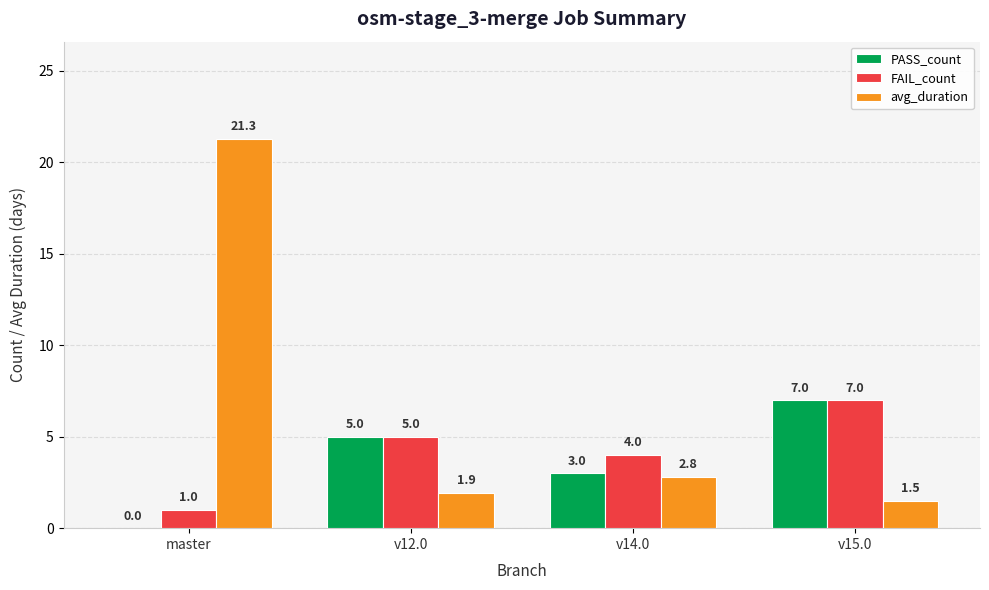

What is the total value across all series at master?

22.3